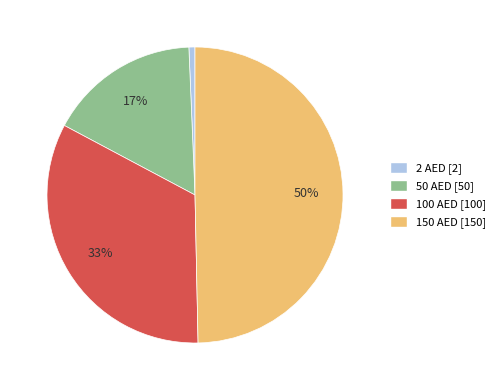

Count the number of slices in the pie.

4